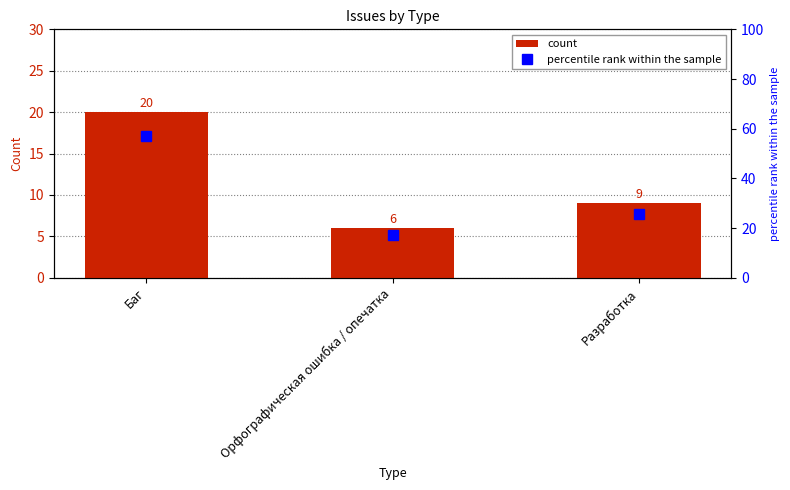

Which has a higher value, Орфографическая ошибка / опечатка or Баг?

Баг